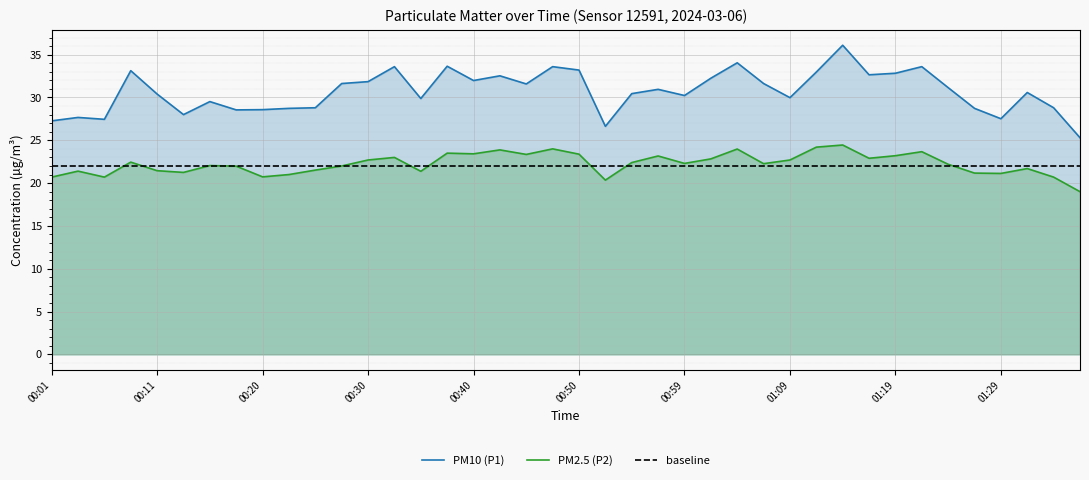

What is the label of the 32nd point from the right?

00:20